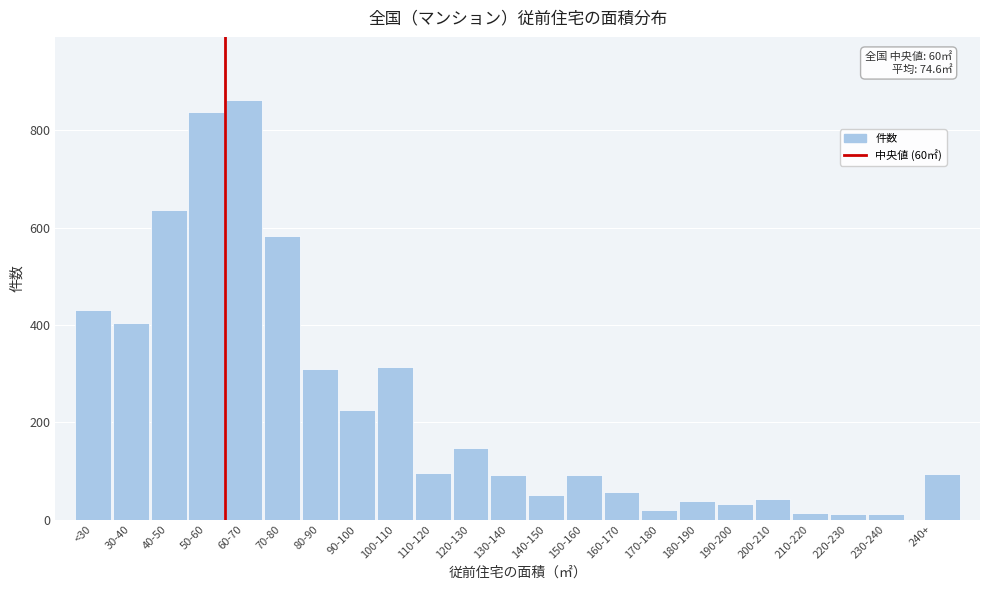

What is the maximum value shown in the chart?

863